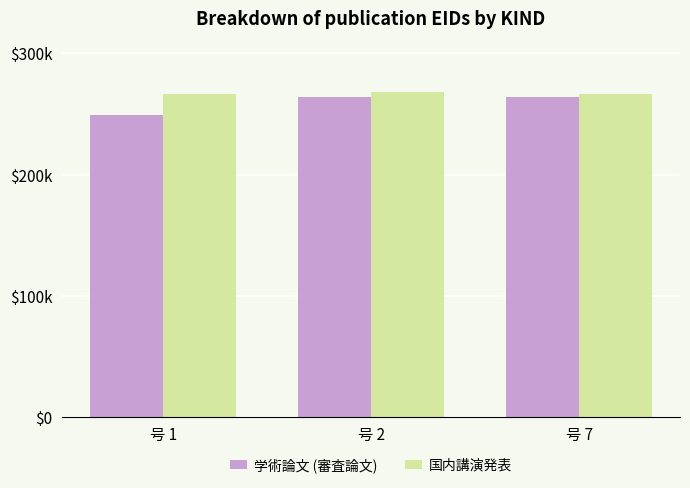

What is the sum of all 国内講演発表 values?

801752